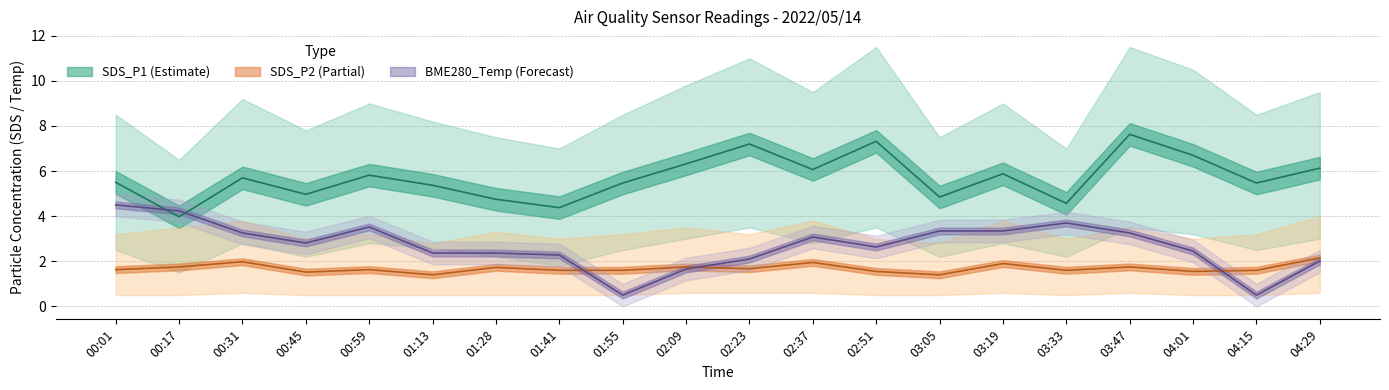

The SDS_P1 series shows 9.7 at 02:37. True or false?

False